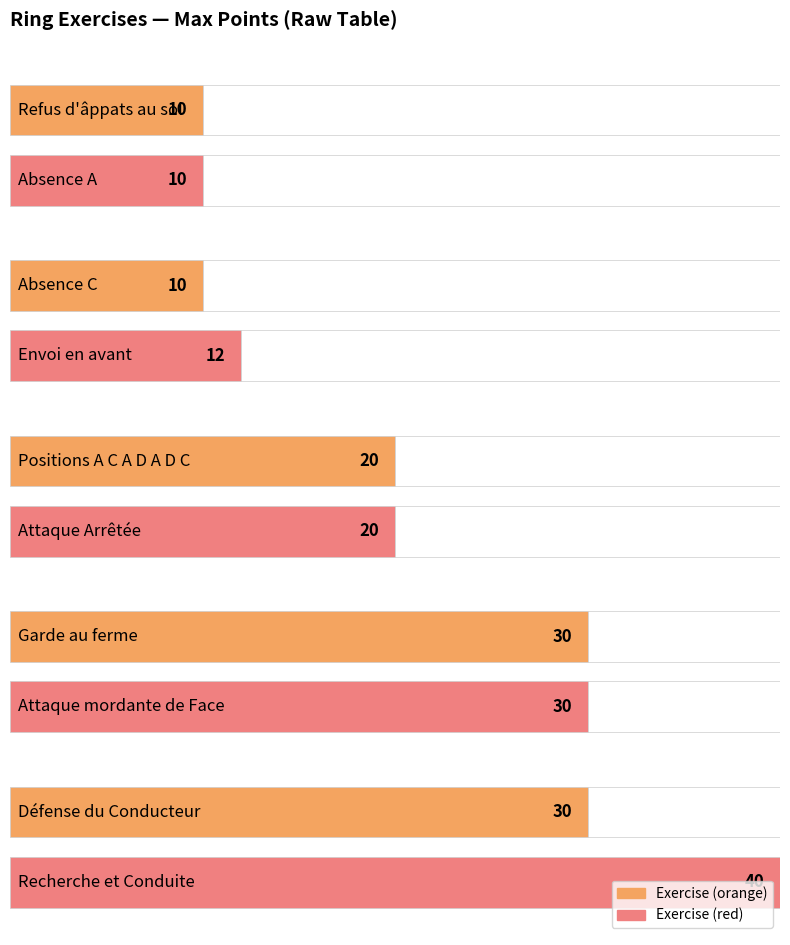

The value at Envoi en avant is 3. True or false?

False